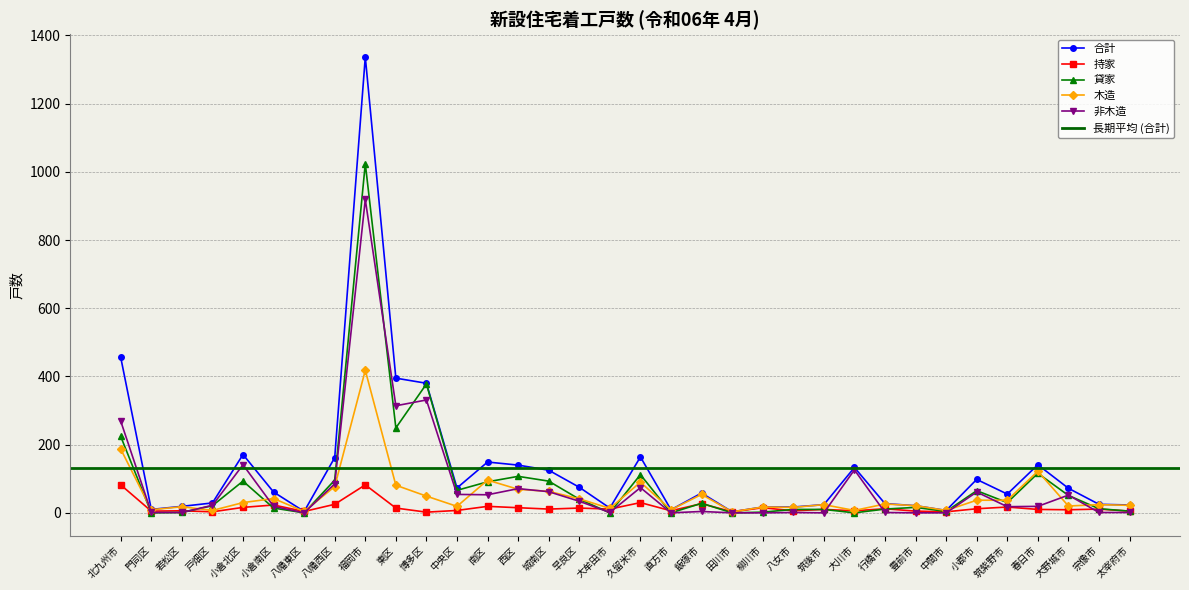

Which series has the largest total across all categories?

合計